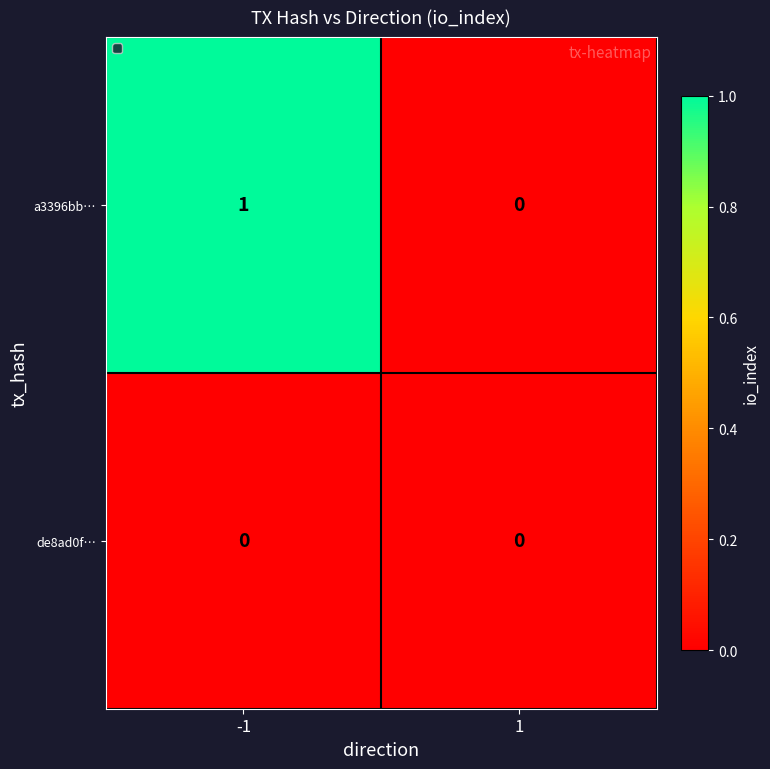

List the series in order of their peak value, lowest first.

de8ad0f…, a3396bb…